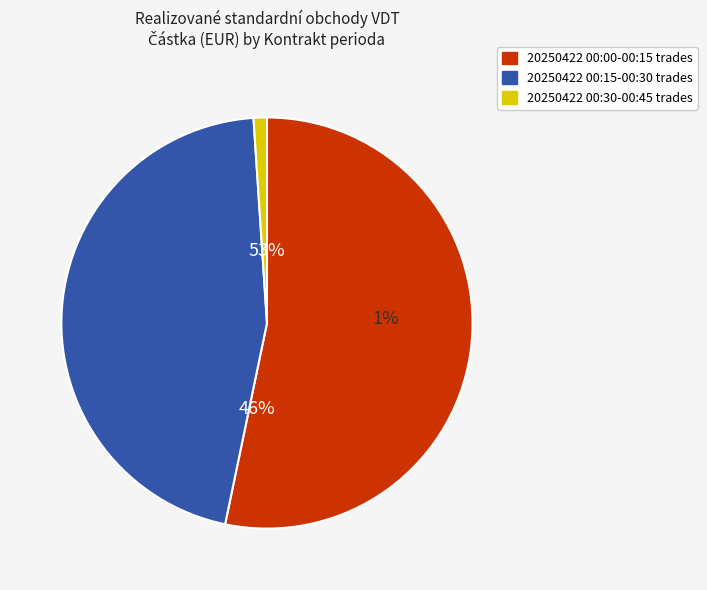

What is the change in value from 12 to 34?

+309.0